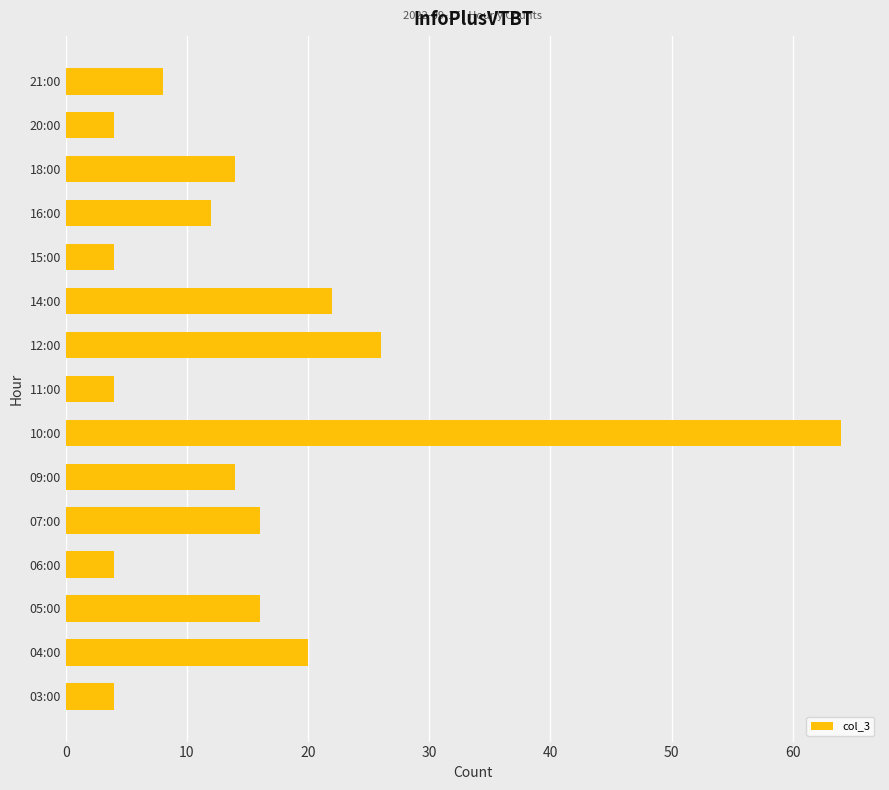

Where is the data nearest to the value 34?

12:00